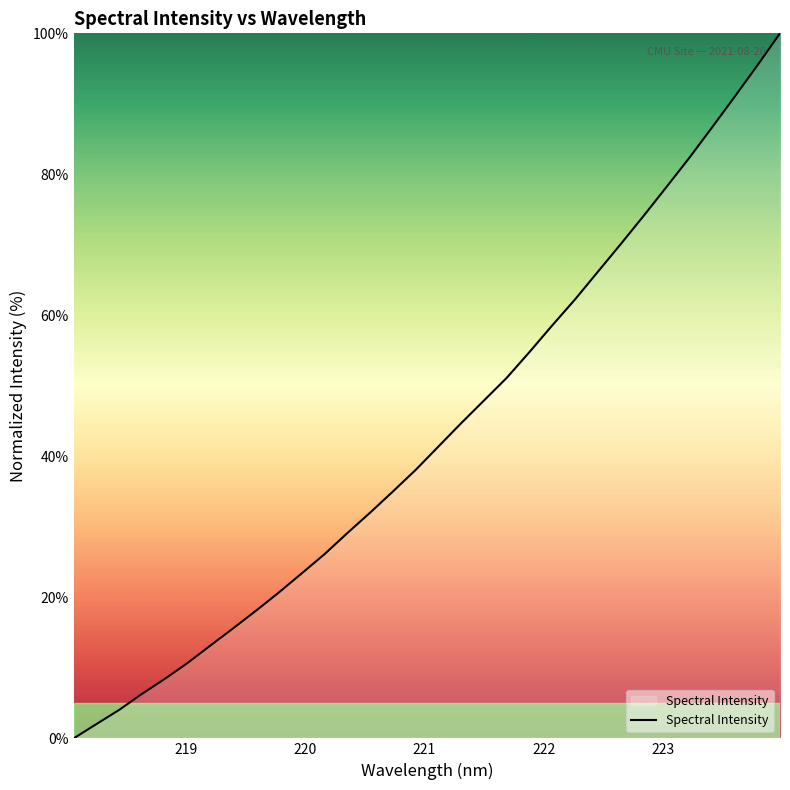

What is the difference between the maximum and minimum values?

100.0